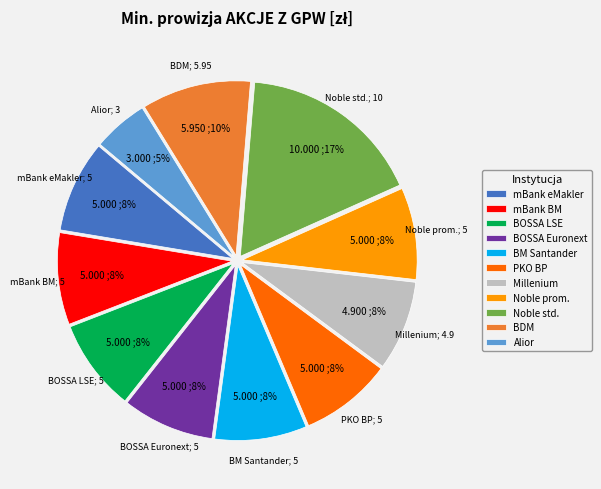

Count the number of slices in the pie.

11